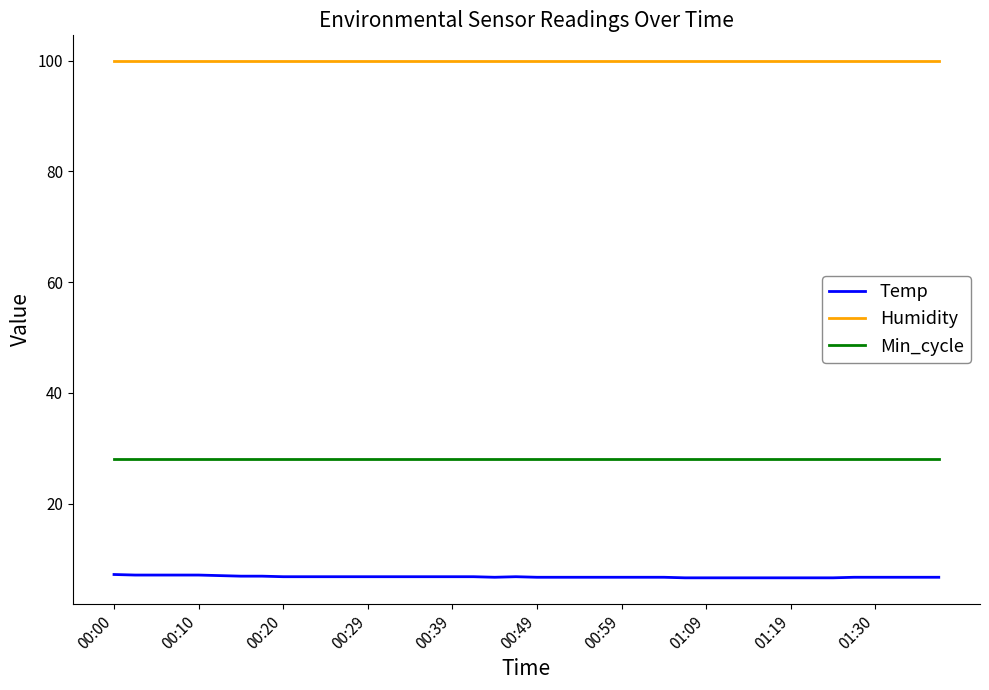

Rank the series by their maximum value, from highest to lowest.

Humidity, Min_cycle, Temp